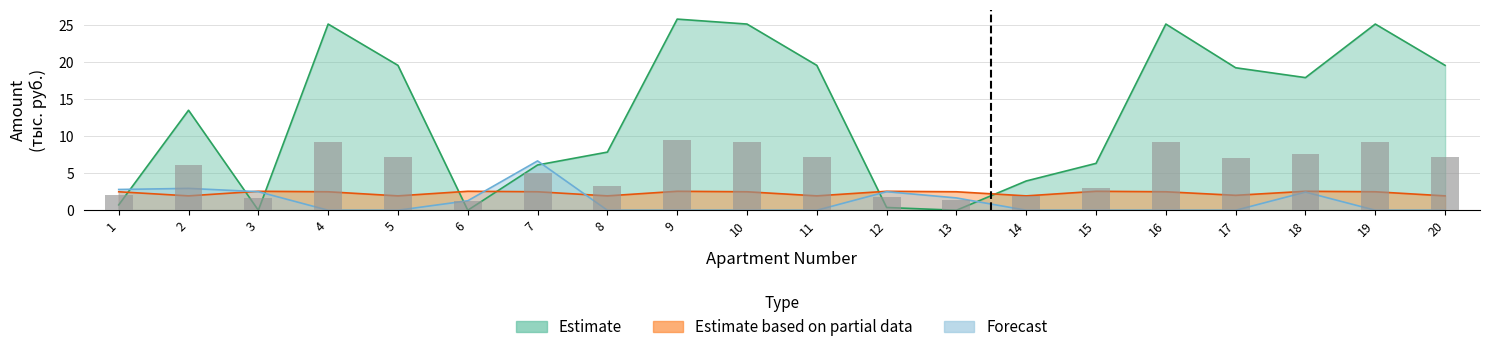

What is the difference between the Estimate based on partial data (начислено) values at 8 and 12?

0.6